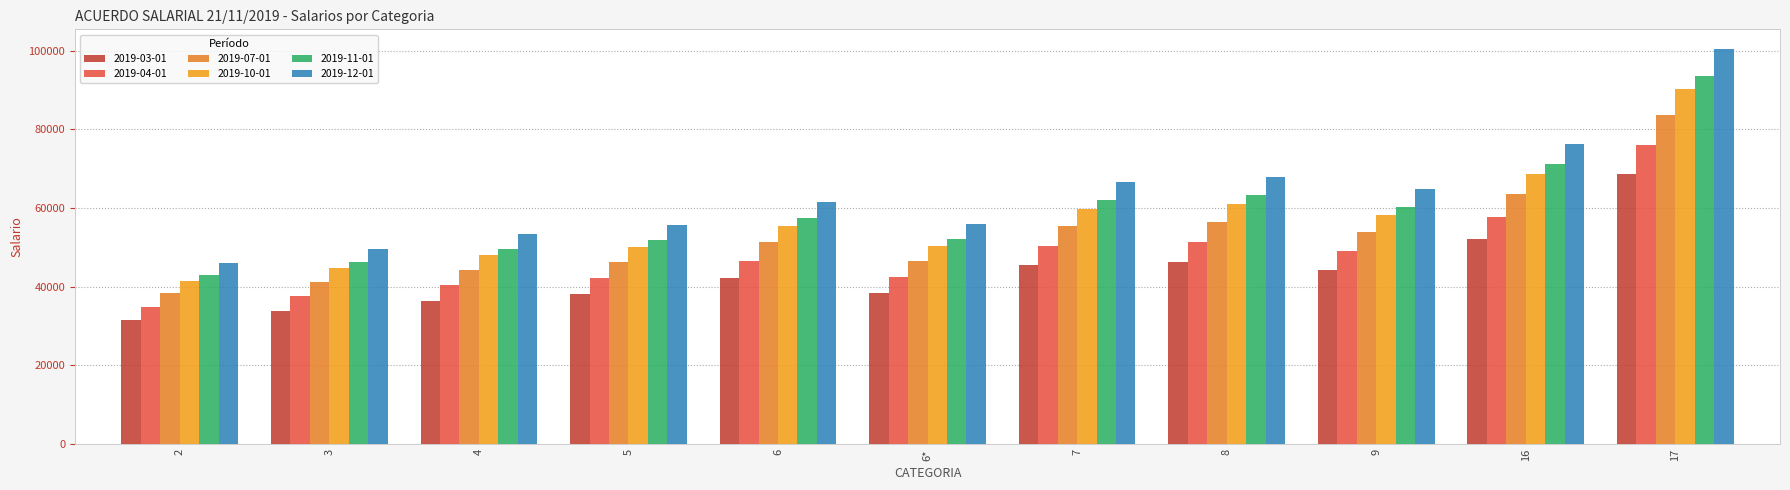

The 2019-03-01 series shows 38057.0 at 5. True or false?

True